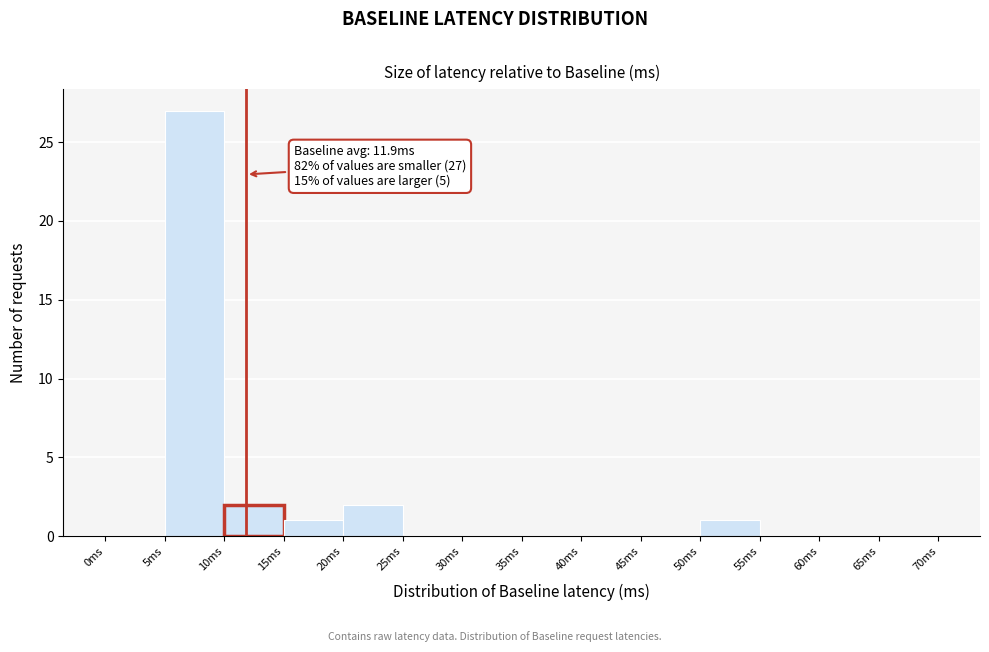

Which range on the x-axis has the tallest bar?

5 to 10